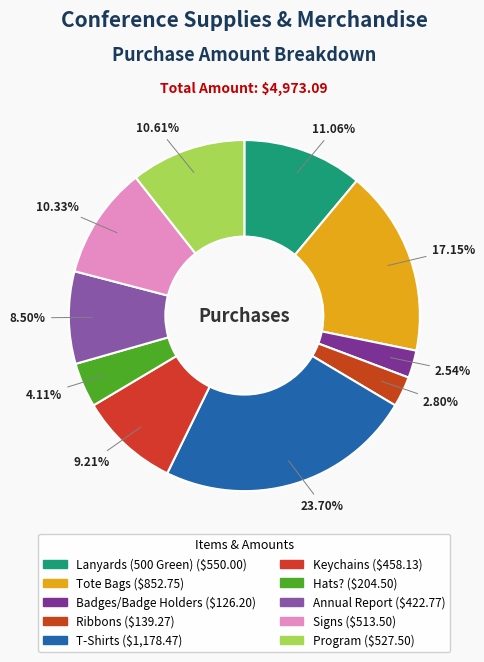

What percentage do Keychains and Ribbons together represent?

12.0%